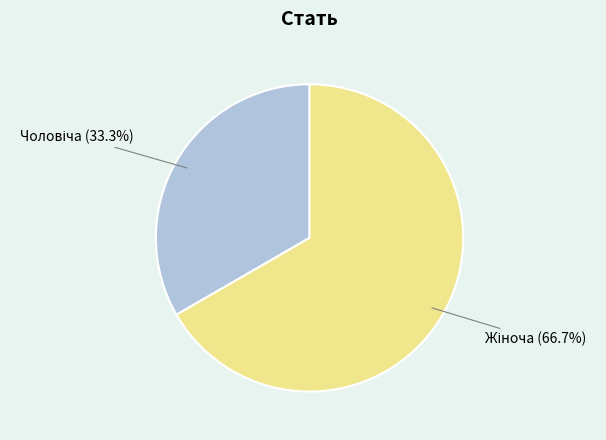

Is there any slice that represents more than half of the pie?

Yes